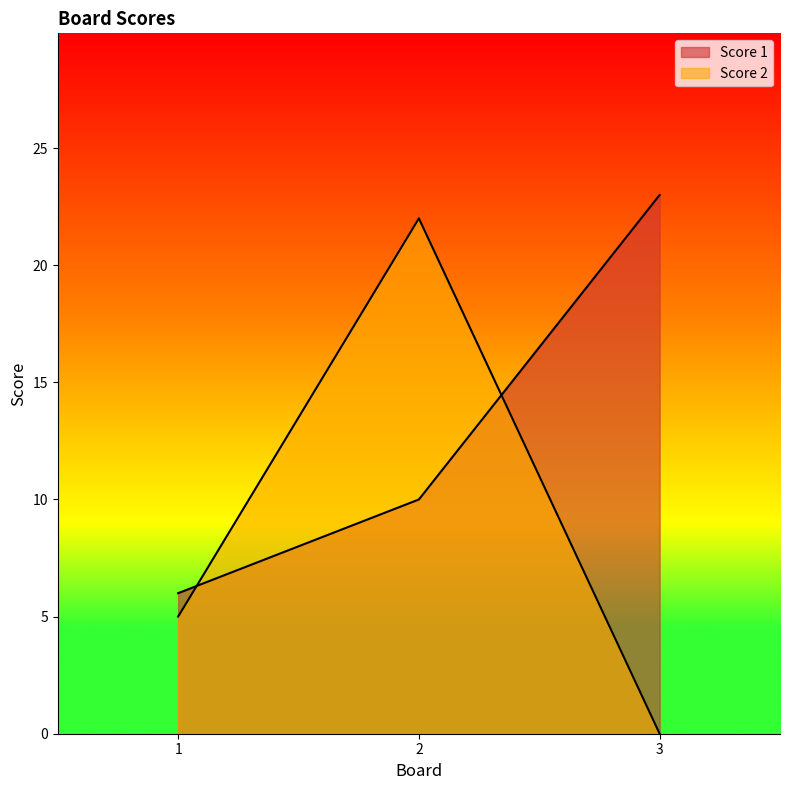

How many lines are shown in the chart?

2